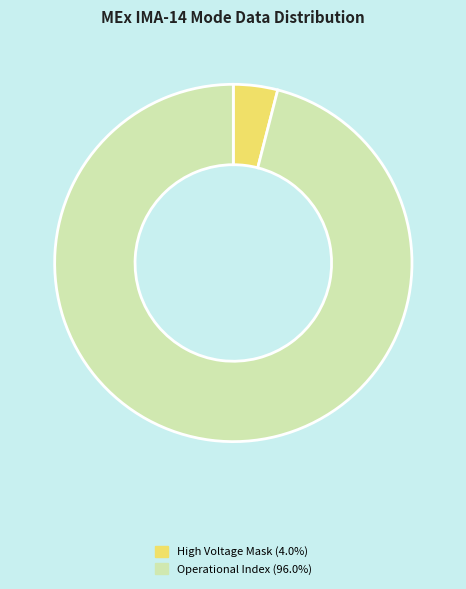

Does any single category account for the majority?

Yes